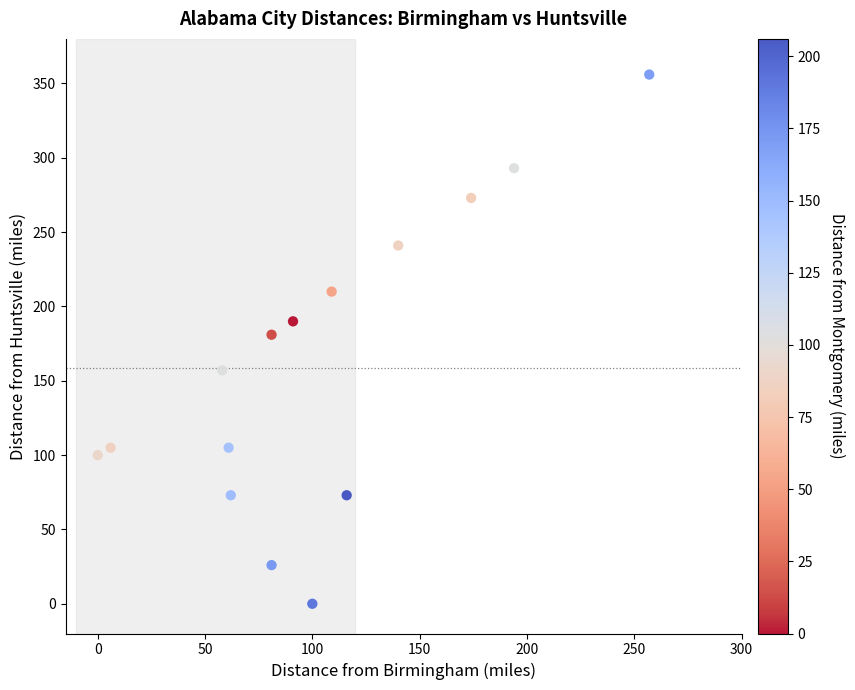

What is the range of X values (max minus min)?

257